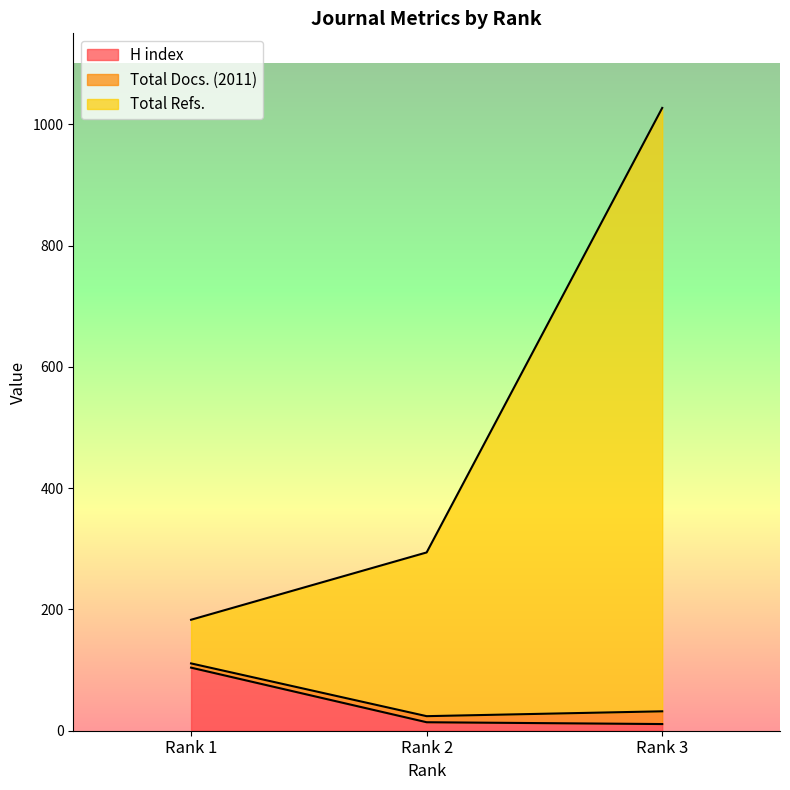

At which category does the chart reach its minimum across all series?

Rank 3